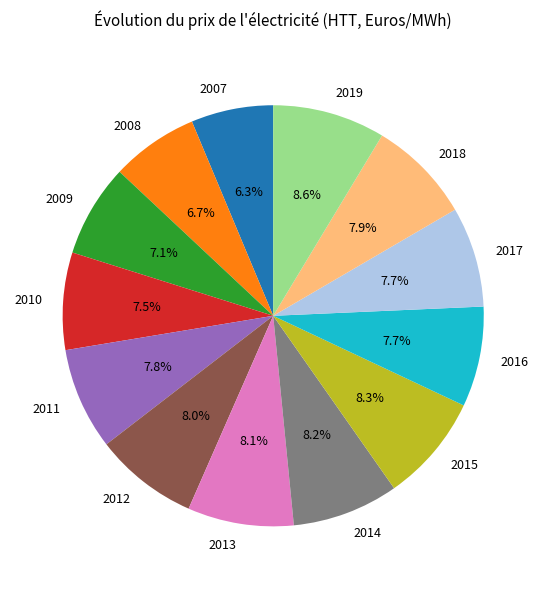

The 2013 slice represents 1% of the pie. True or false?

False